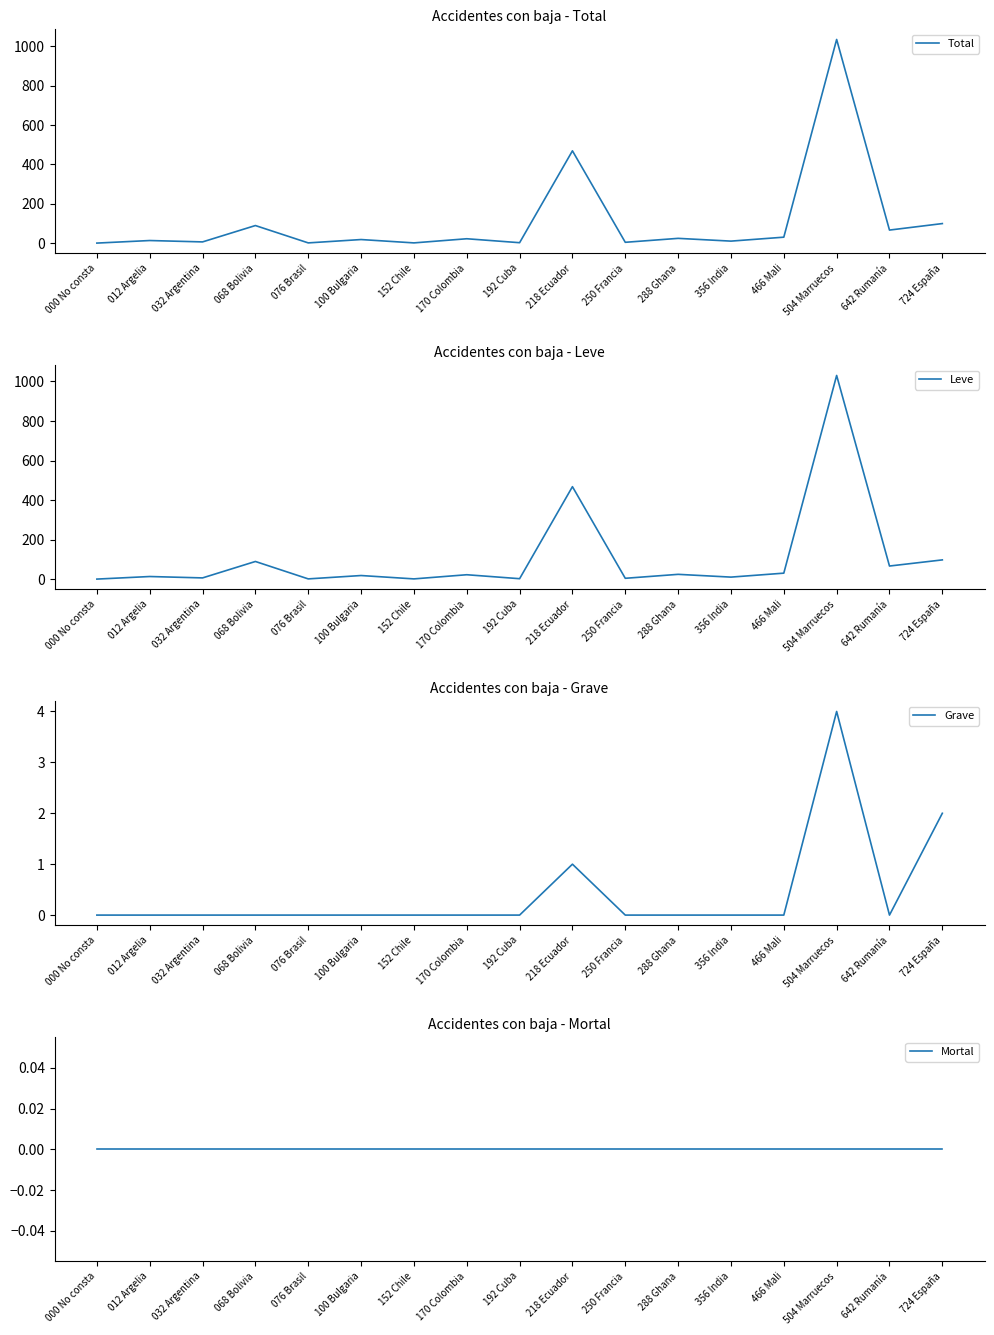

How many positive values does the Grave series have?

3